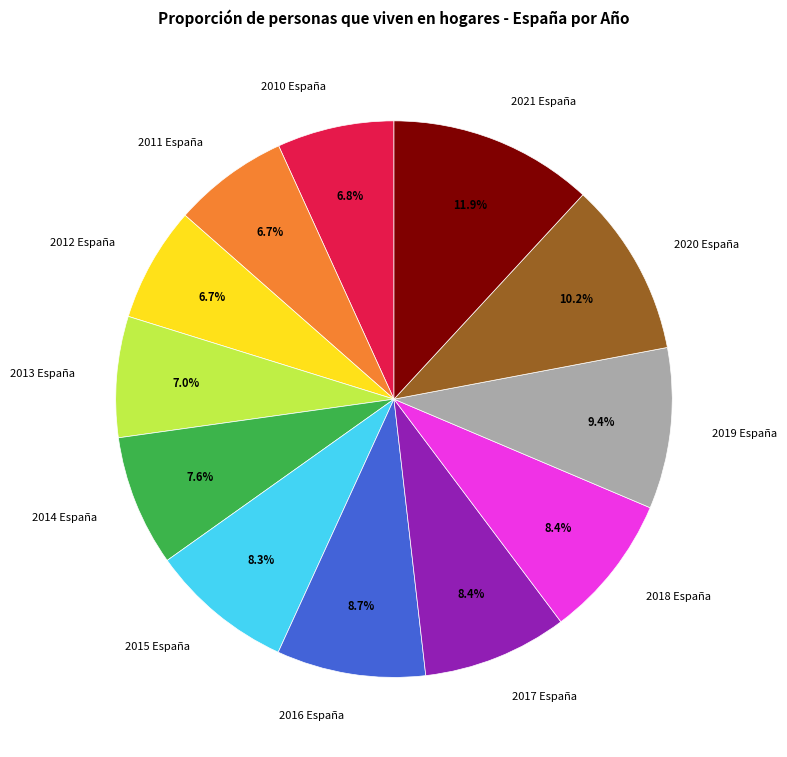

To the nearest percent, what is the combined percentage of 2017 España and 2011 España?

15%